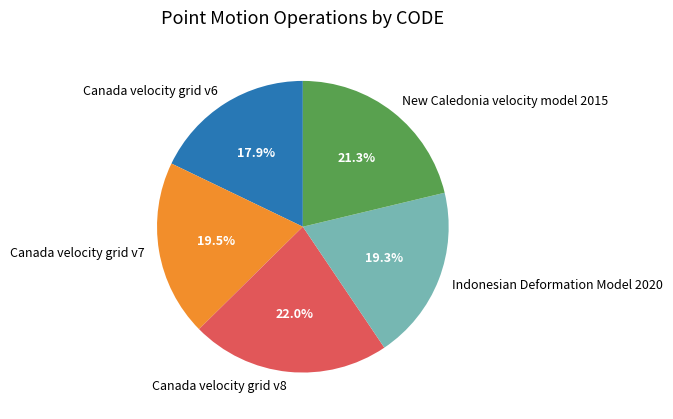

True or false: Canada velocity grid v8 accounts for 22% of the total.

True